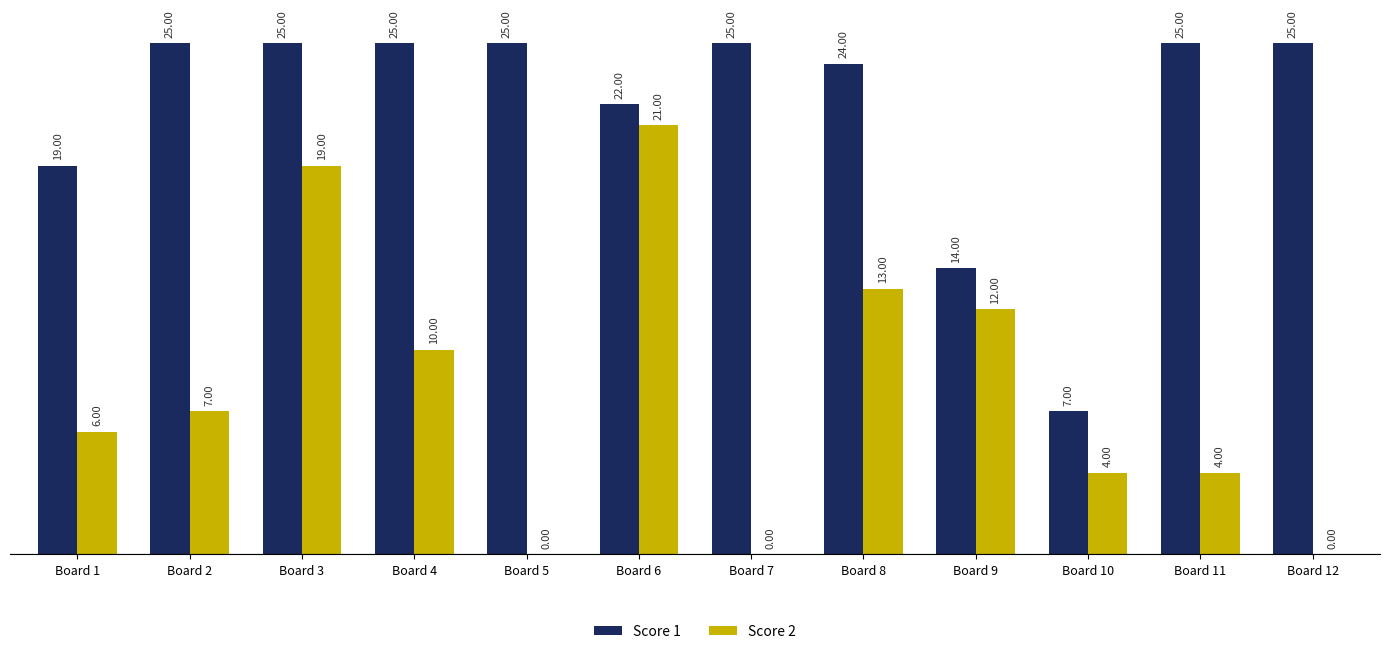

What are all the series names shown in the legend?

Score 1, Score 2